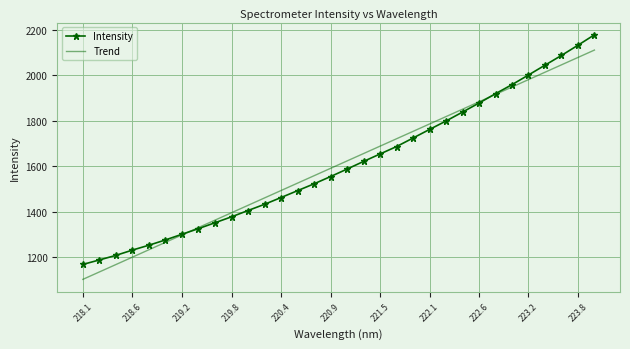

Count the number of categories in the chart.

32